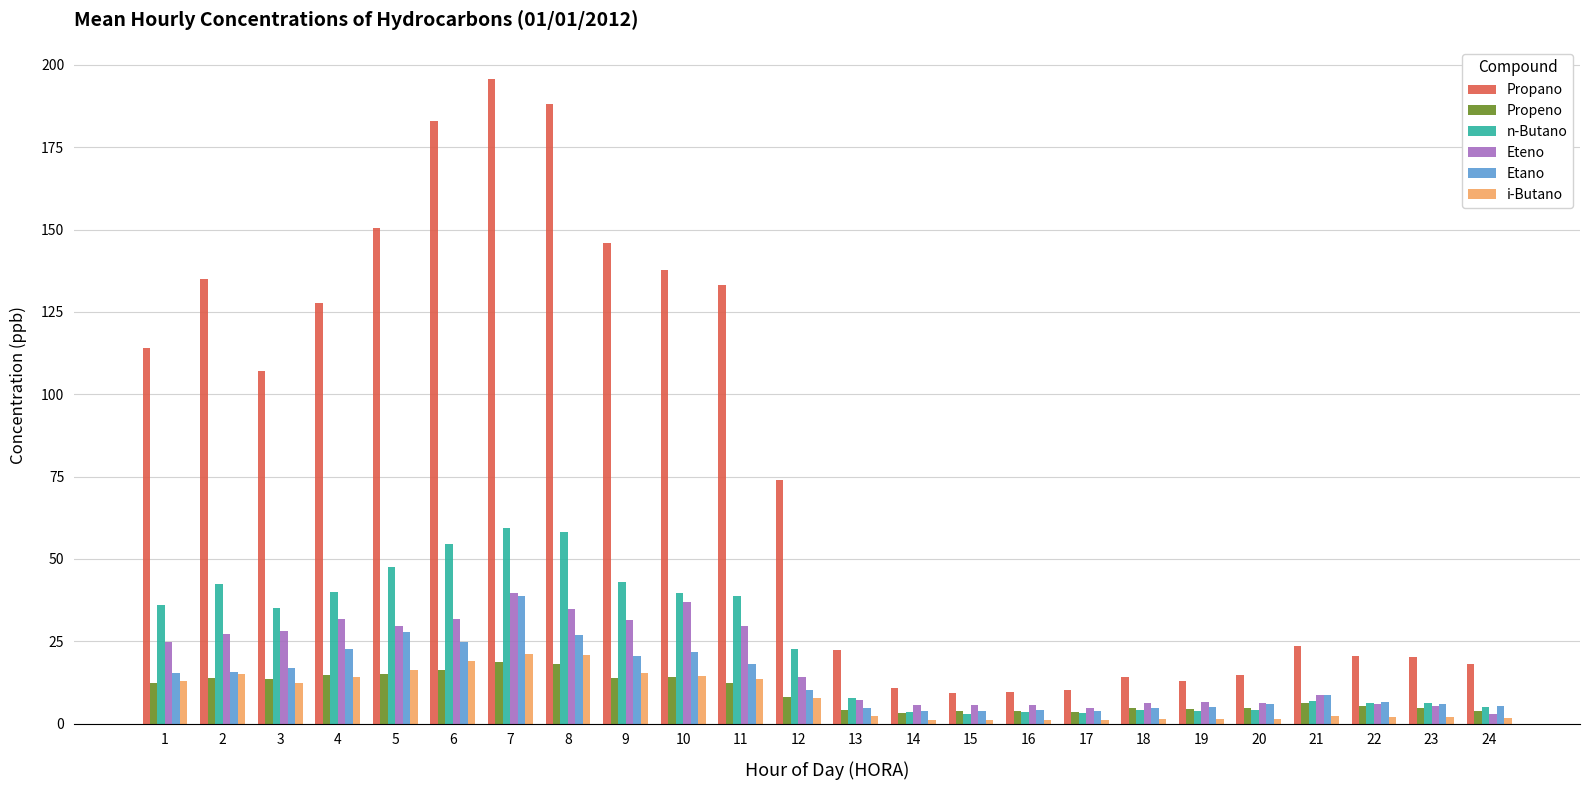

Is the value of i-Butano at 19 greater than the value of Propano at 11?

No